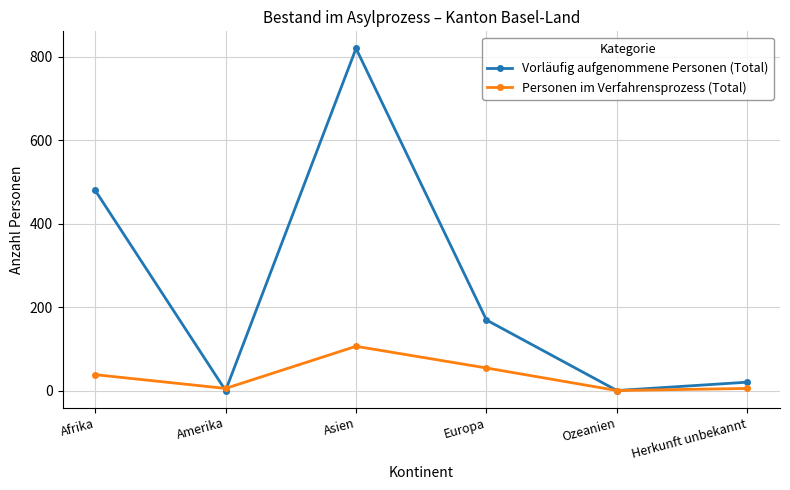

What is the spread (max minus min) of values at Herkunft unbekannt?

15